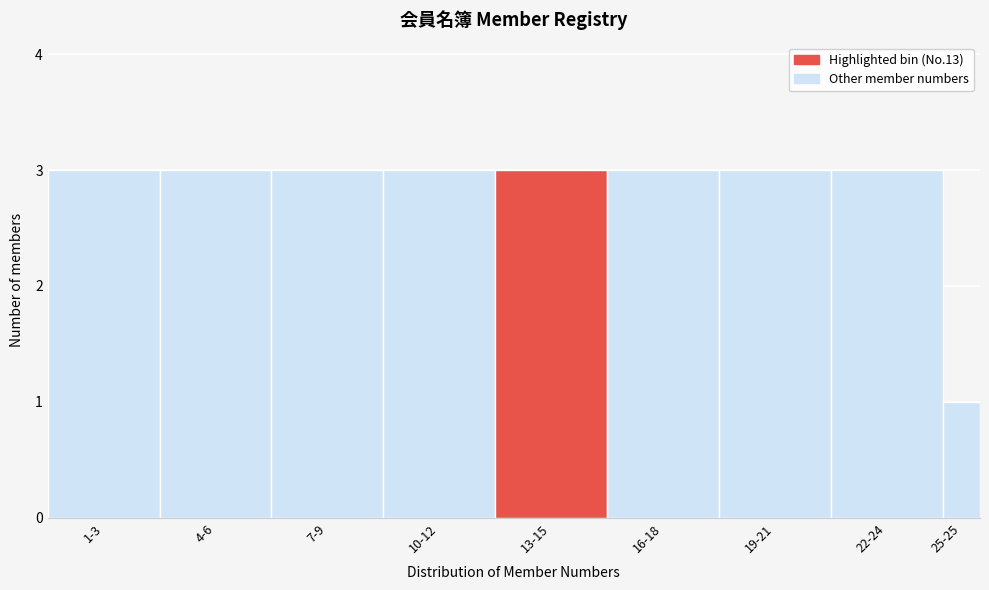

Reading left to right, list all the values displayed in this chart.

1-3=3	4-6=3	7-9=3	10-12=3	13-15=3	16-18=3	19-21=3	22-24=3	25-25=1